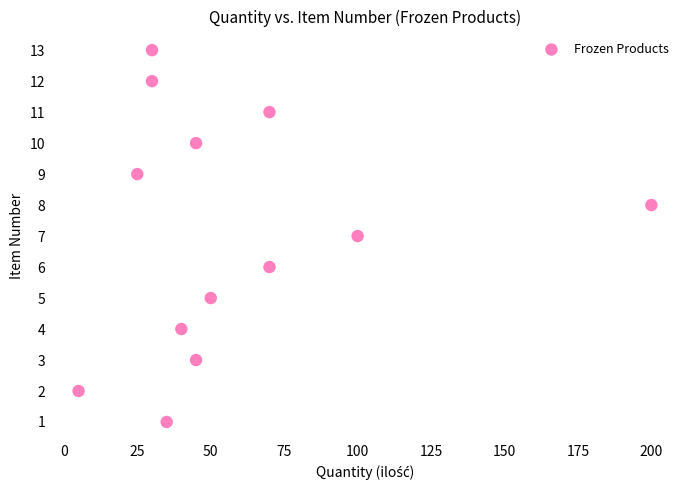

What is the range of X values (max minus min)?

195